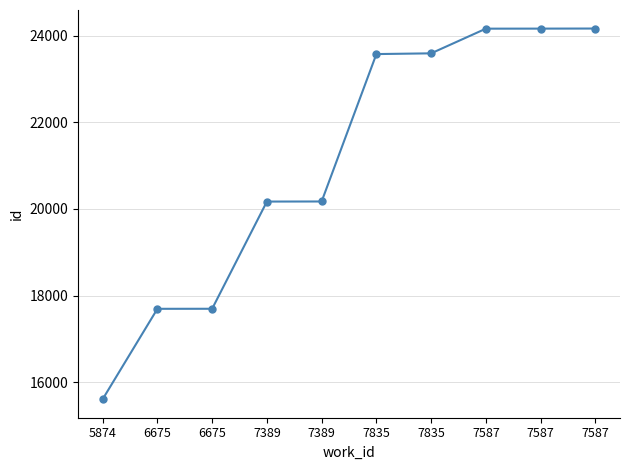

Does the chart display data point markers on the line(s)?

Yes